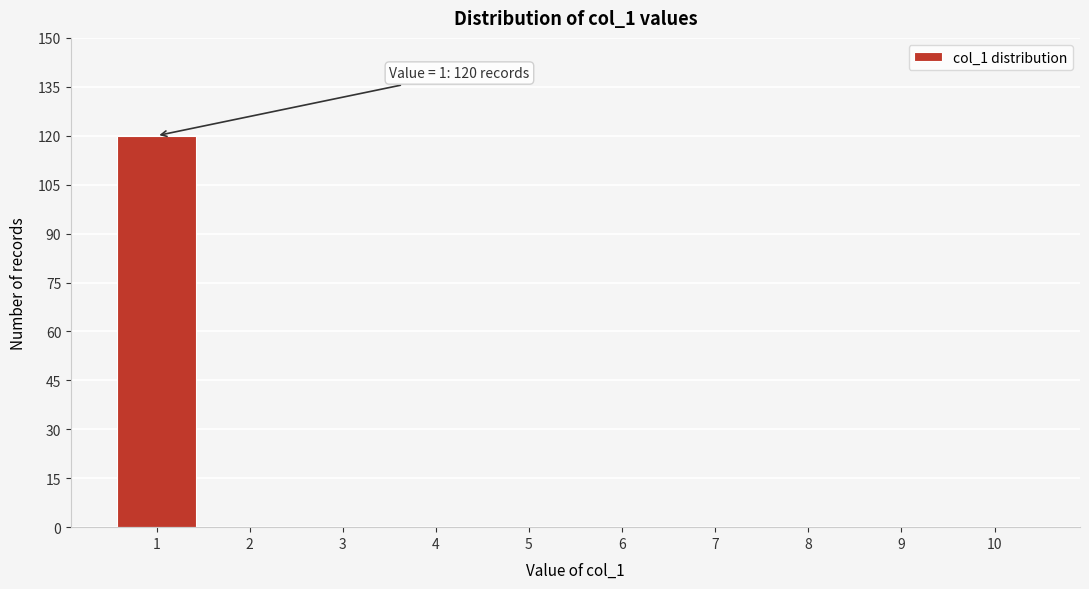

Which range on the x-axis has the tallest bar?

0.5 to 1.5